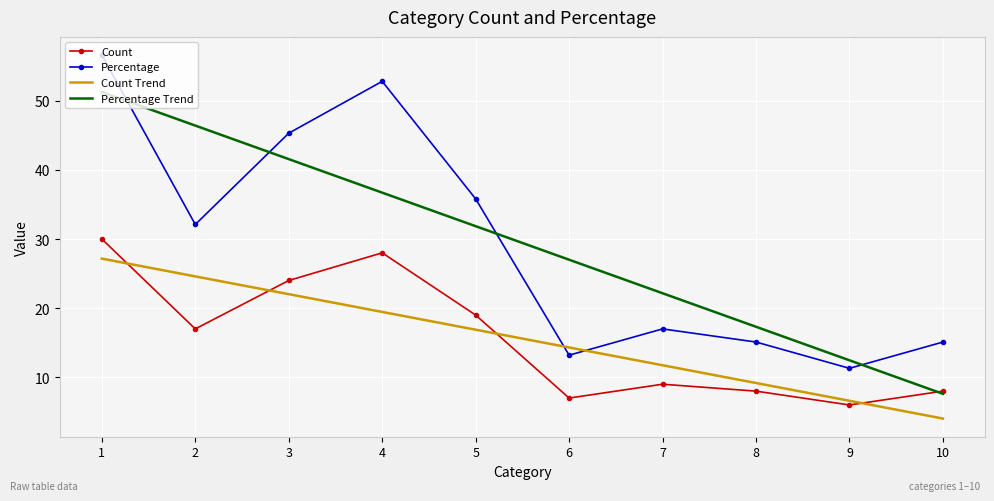

What is the total value across all series at 1?

165.0